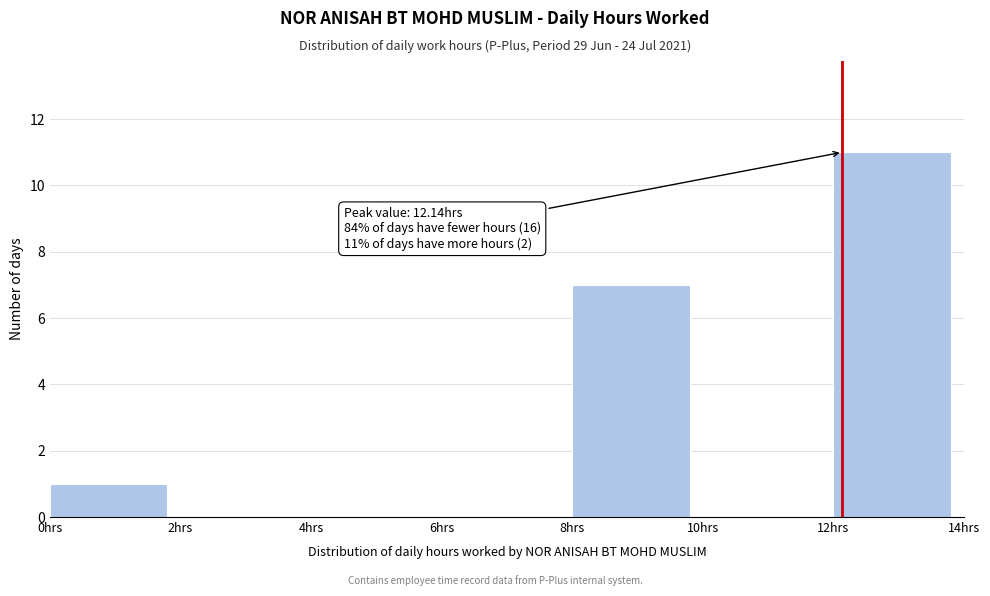

Which range on the x-axis has the tallest bar?

12 to 14